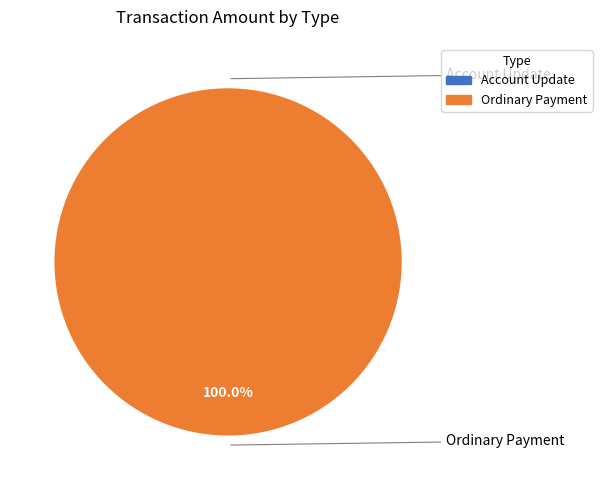

Is it true that Account Update is 0% of the pie?

True